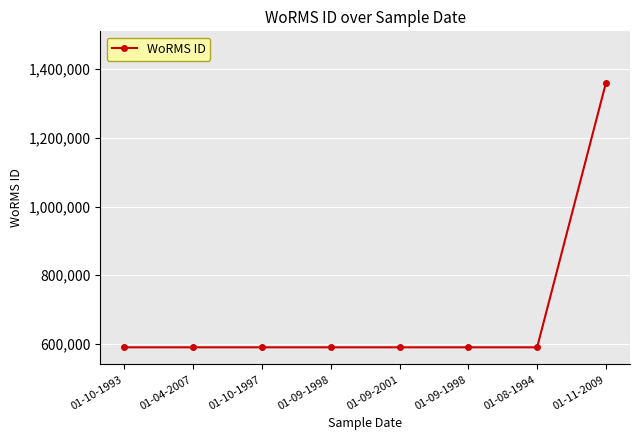

Reading left to right, transcribe all the data shown in this chart.

590433	590433	590432	590432	590432	590432	590432	1359766